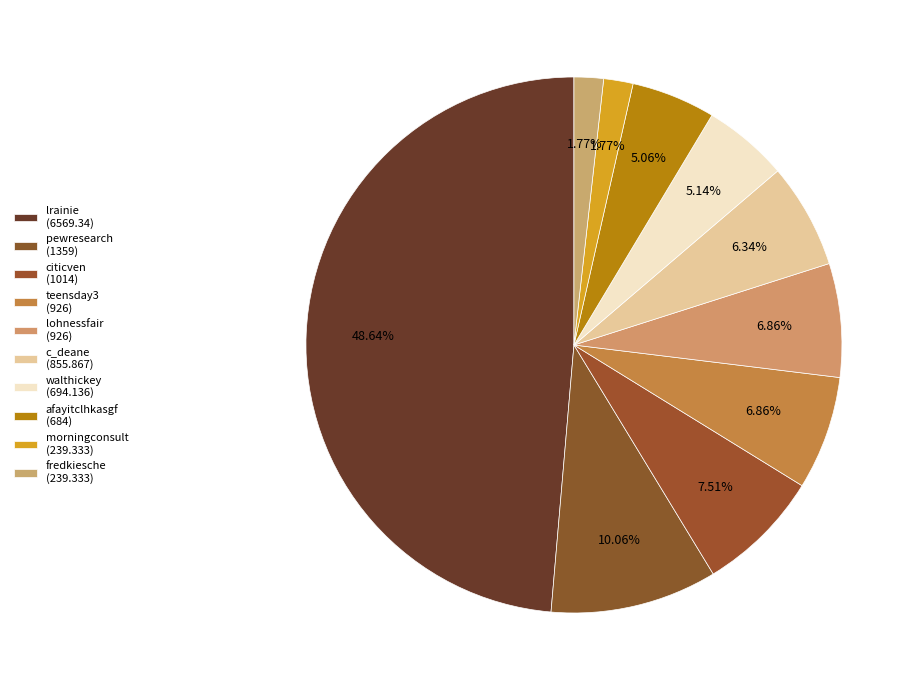

Which slice is the smallest?

morningconsult